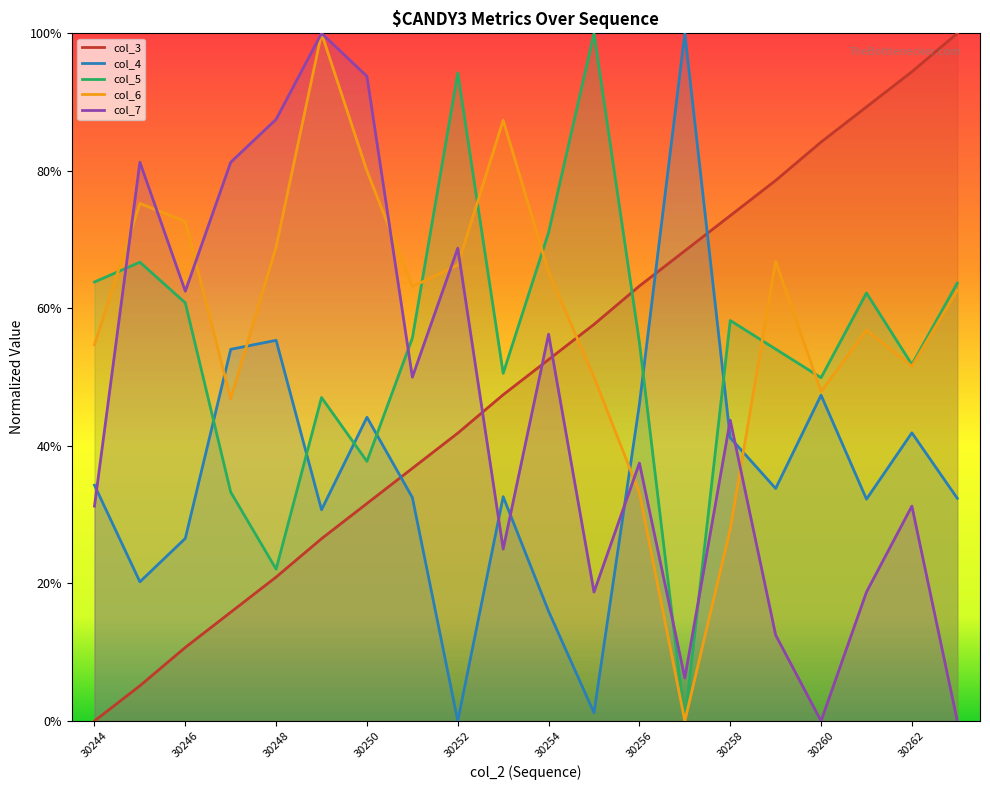

Which series has the largest range (max minus min)?

col_3